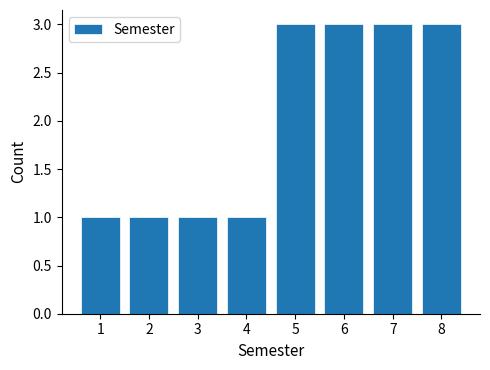

Reading right to left, list all the values displayed in this chart.

8=3	7=3	6=3	5=3	4=1	3=1	2=1	1=1